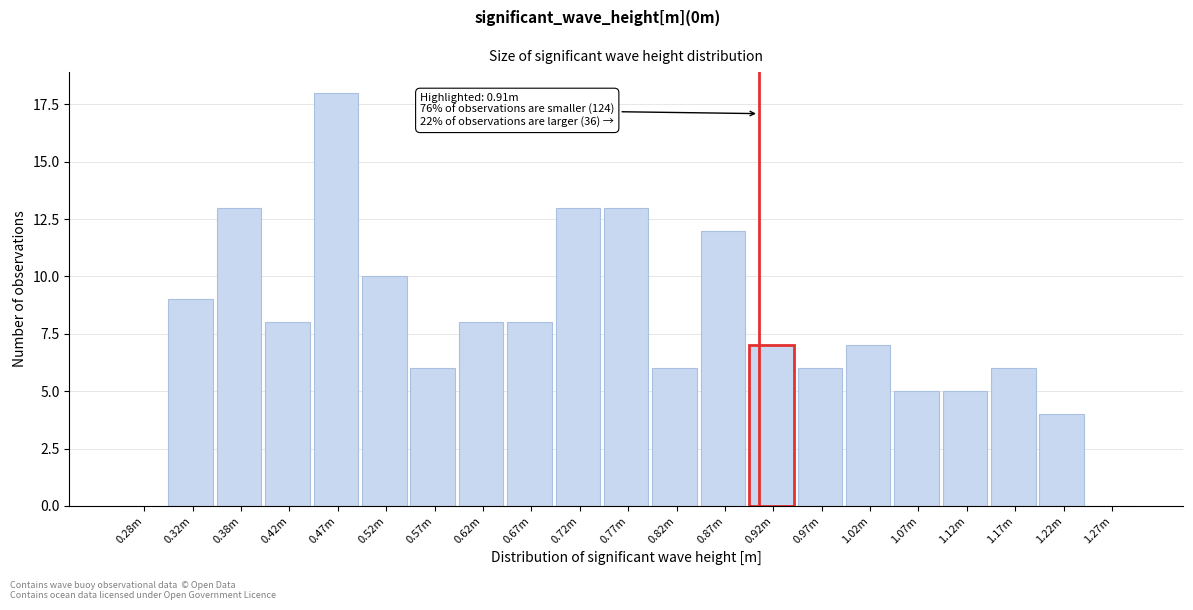

Reading right to left, extract all data points from this chart.

1.27m=0	1.22m=4	1.17m=6	1.12m=5	1.07m=5	1.02m=7	0.97m=6	0.92m=7	0.87m=12	0.82m=6	0.77m=13	0.72m=13	0.67m=8	0.62m=8	0.57m=6	0.52m=10	0.47m=18	0.42m=8	0.38m=13	0.32m=9	0.28m=0